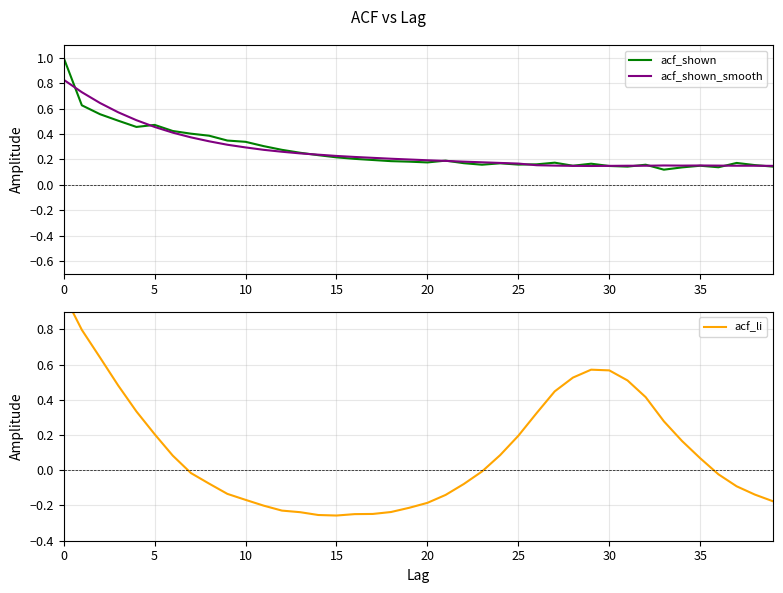

Rank the series by their maximum value, from lowest to highest.

acf_shown_smooth, acf_shown, acf_li